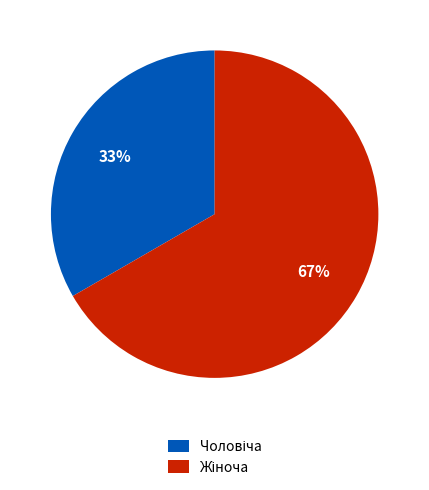

How many slices are in this pie chart?

2